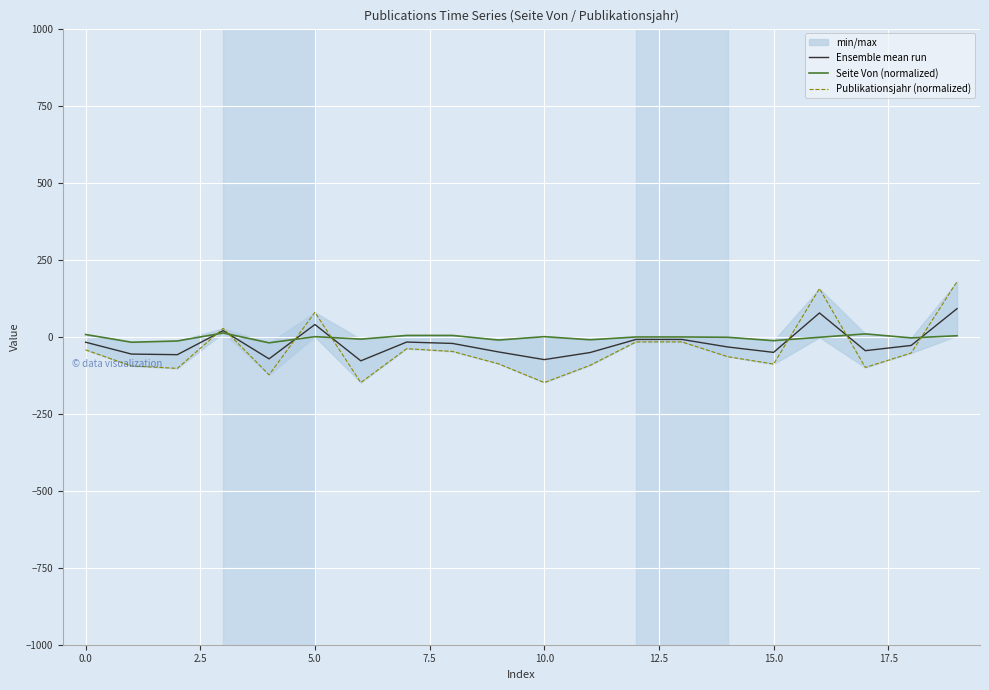

What is the minimum value for Ensemble mean run?

-78.5